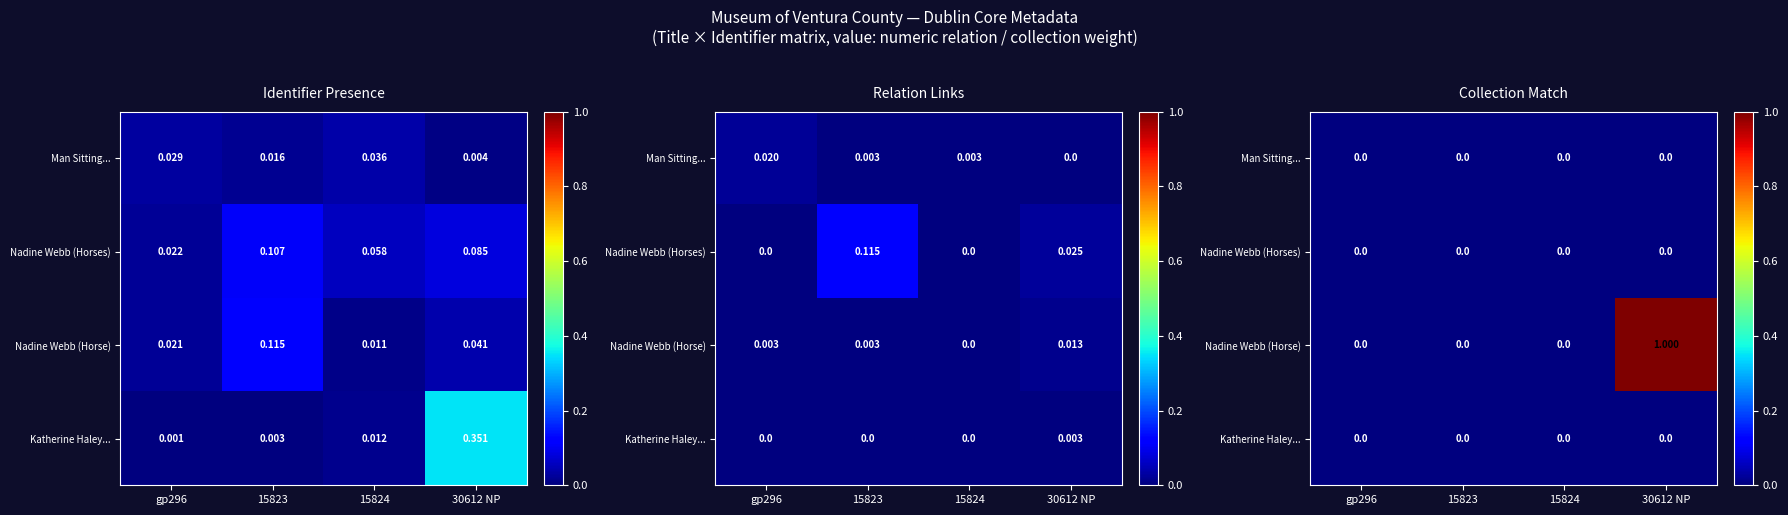

Which category has the highest value across all series?

30612 NP